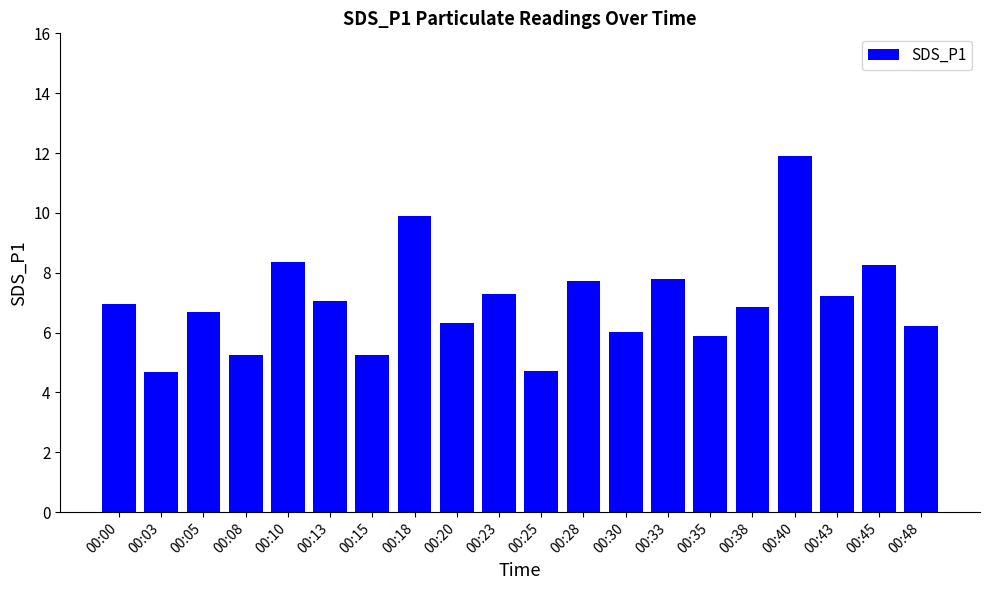

Which has a higher value, 00:45 or 00:03?

00:45